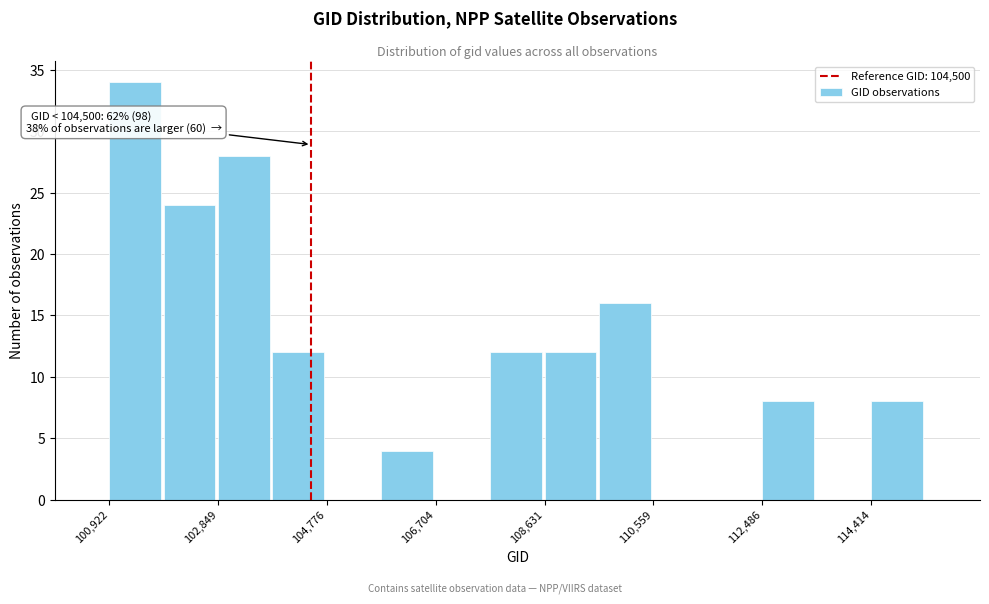

Over which range of the x-axis is the bar tallest?

101000 to 101800